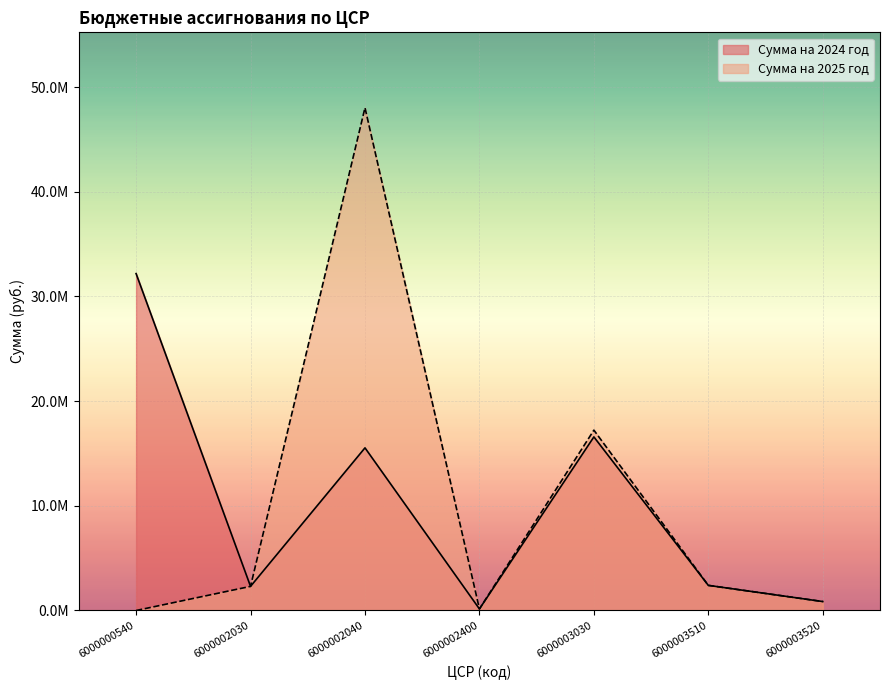

The value of Сумма на 2024 год at 6000003520 is 1532095.0. True or false?

False